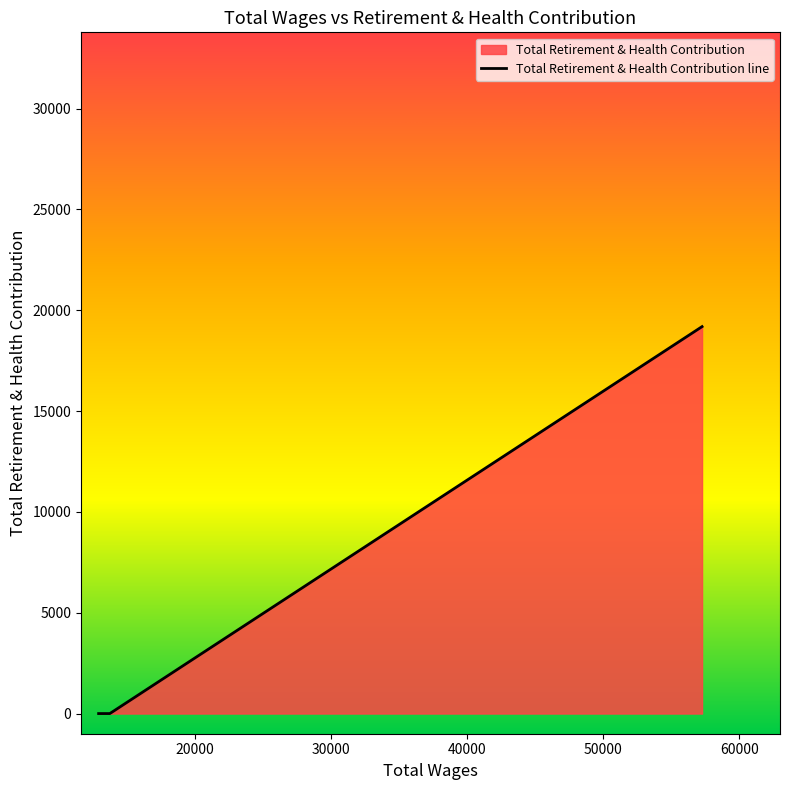

What is the difference between the maximum and minimum values?

19191